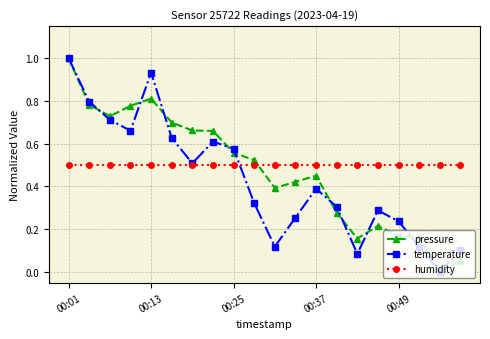

True or false: temperature has more than 2 points higher than both neighbors.

True